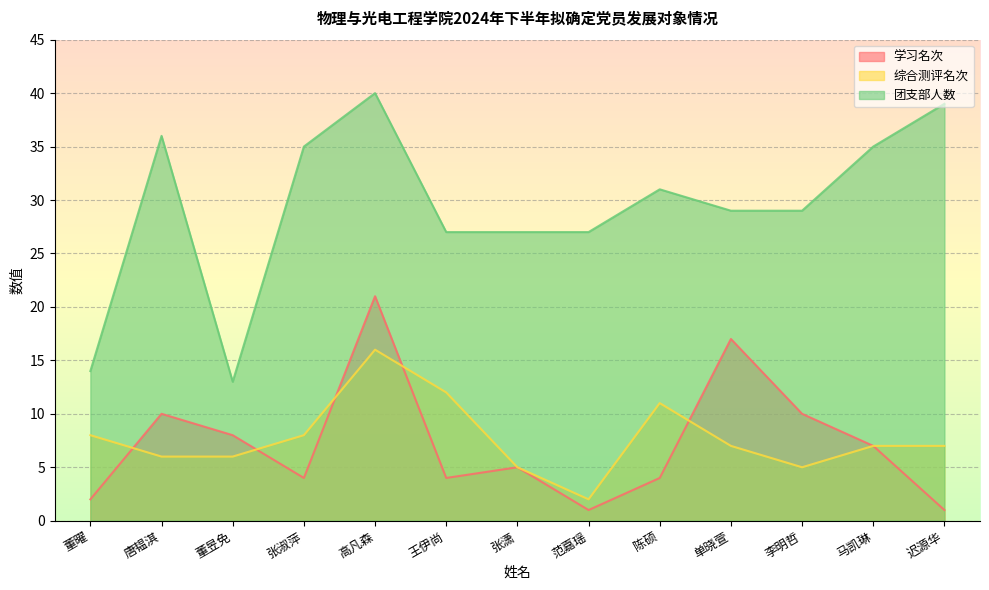

Where is the first local maximum for 学习名次?

唐韫淇